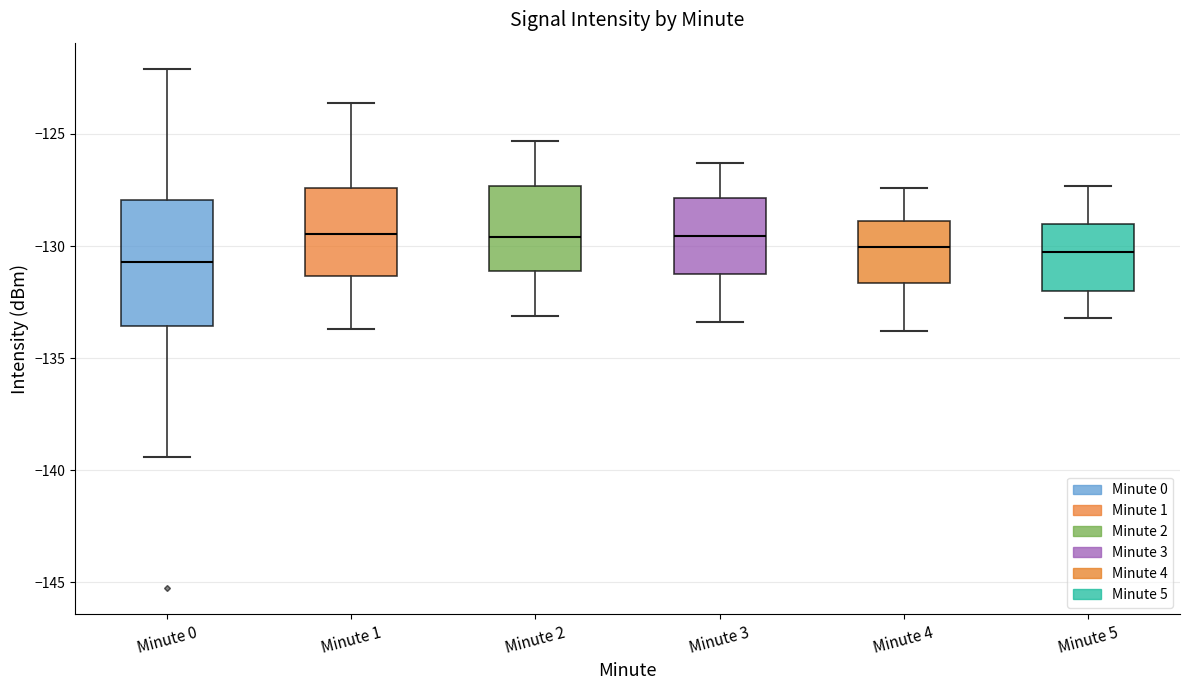

Which box is the tallest, from its lower edge to its upper edge?

Minute 0